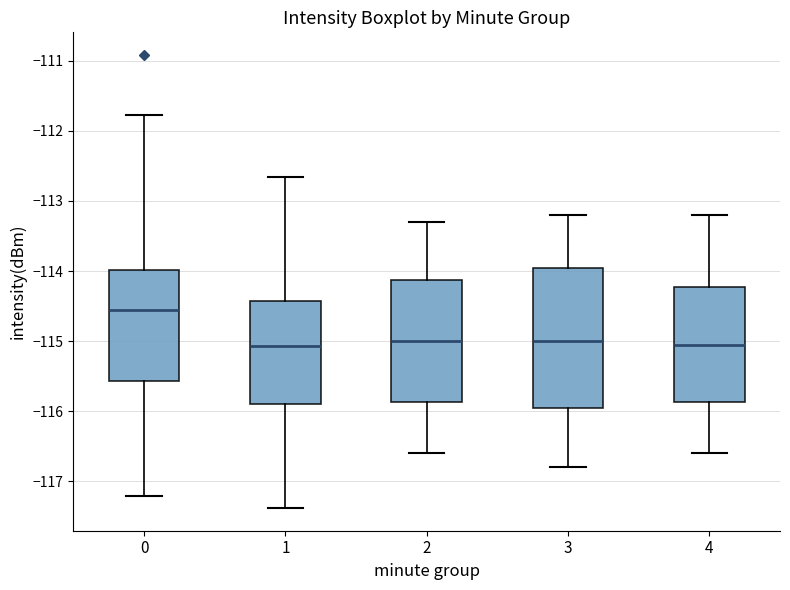

Reading left to right, read every box against the y-axis: the position of its median line, the range the box covers, and the ends of its whiskers. The values are not printed on the chart, so give them approximately, as read against the axis.

0: median -114.6, box -115.6 to -114.0, whiskers -117.2 to -111.8
1: median -115.1, box -115.9 to -114.4, whiskers -117.4 to -112.7
2: median -115.0, box -115.9 to -114.1, whiskers -116.6 to -113.3
3: median -115.0, box -115.9 to -113.9, whiskers -116.8 to -113.2
4: median -115.0, box -115.9 to -114.2, whiskers -116.6 to -113.2